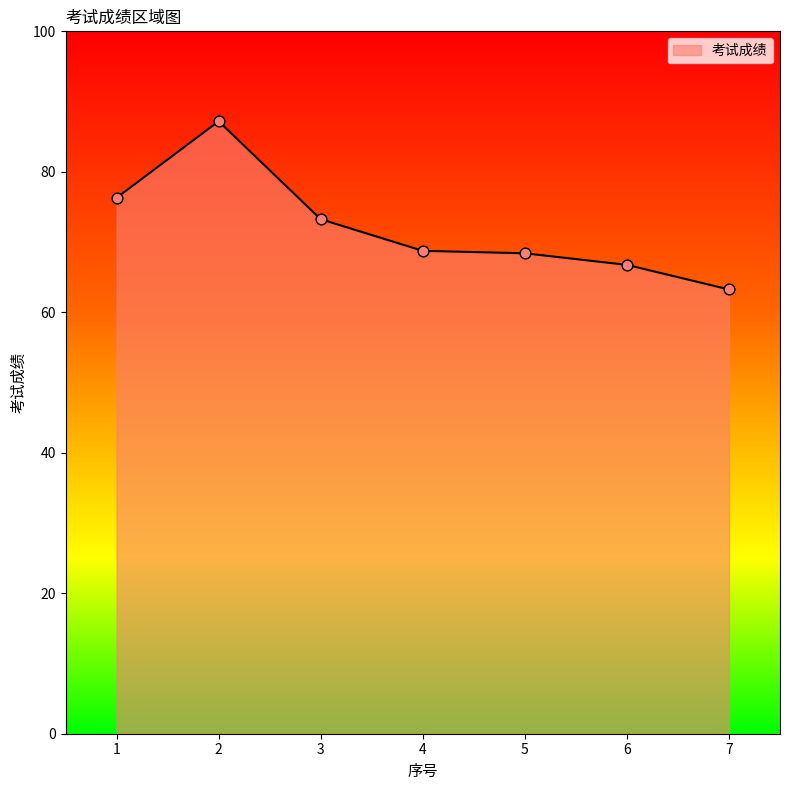

Which has a higher value, 7 or 2?

2